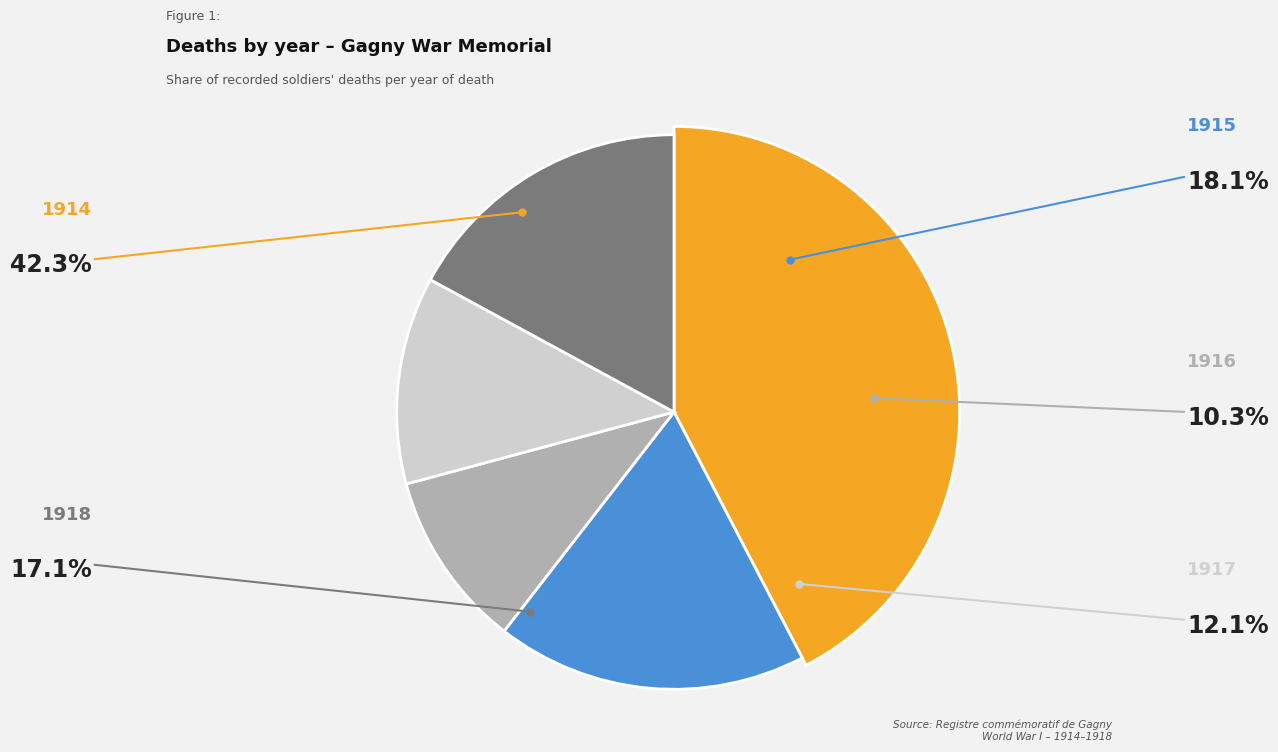

Which category has the biggest portion of the pie?

1914